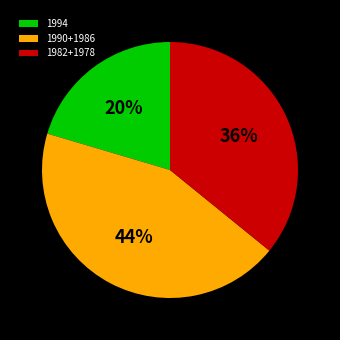

How many slices are in this pie chart?

3